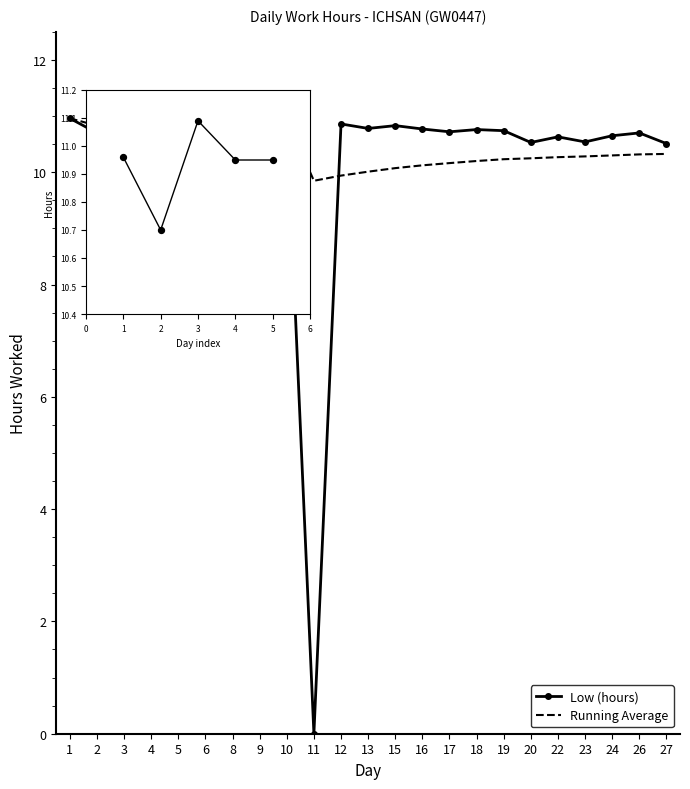

What is the change in value from 9 to 27?

-0.5